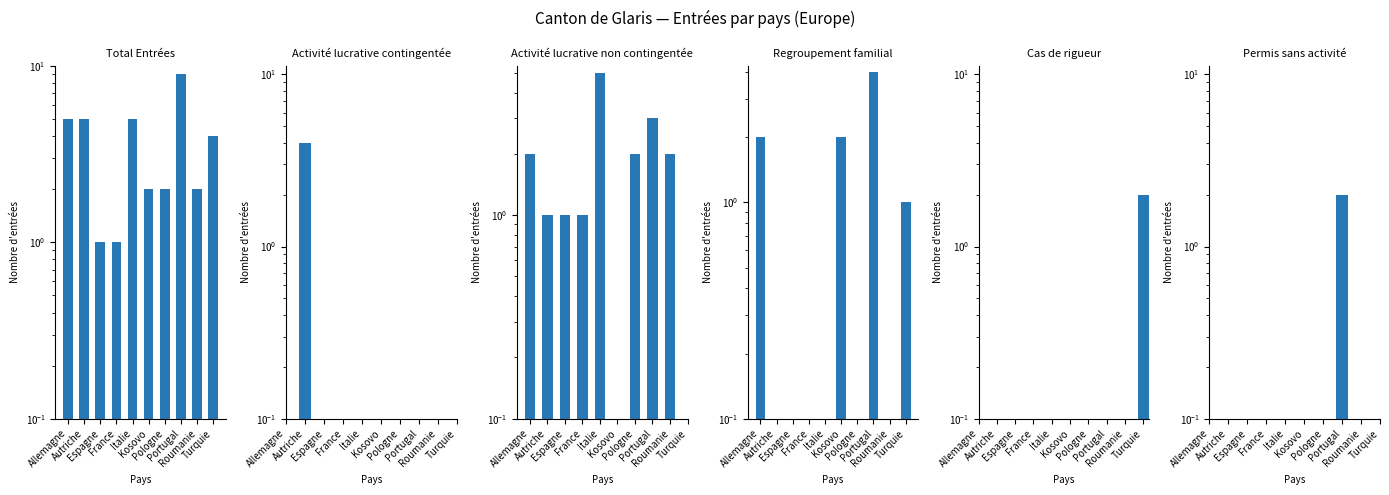

What are all the series names shown in the legend?

Total Entrées, Activité lucrative contingentée, Activité lucrative non contingentée, Regroupement familial, Cas de rigueur, Permis sans activité